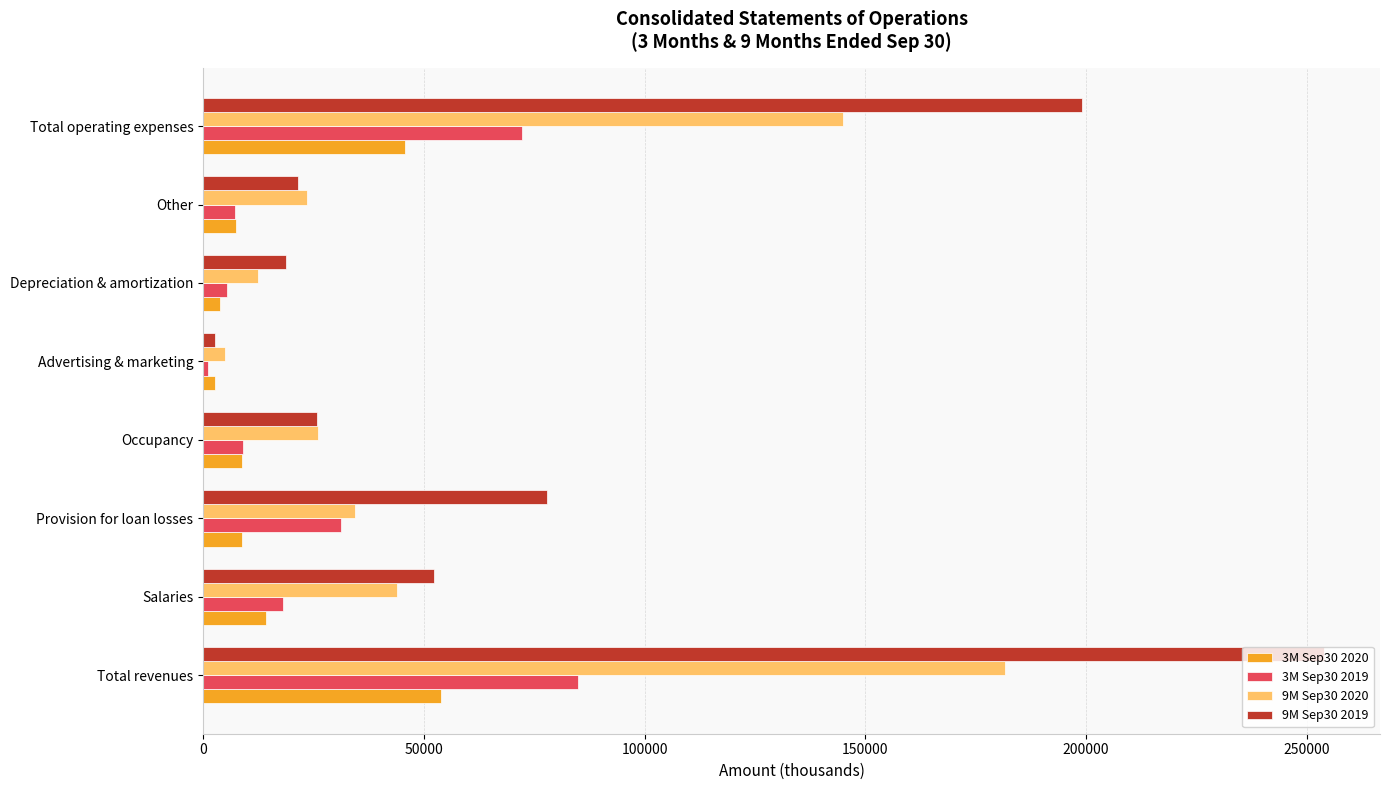

Which series has the widest spread of values?

9M Sep30 2019